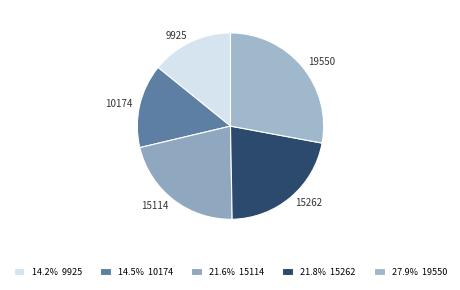

Do 19550 and 9925 together represent more than half of the pie?

No